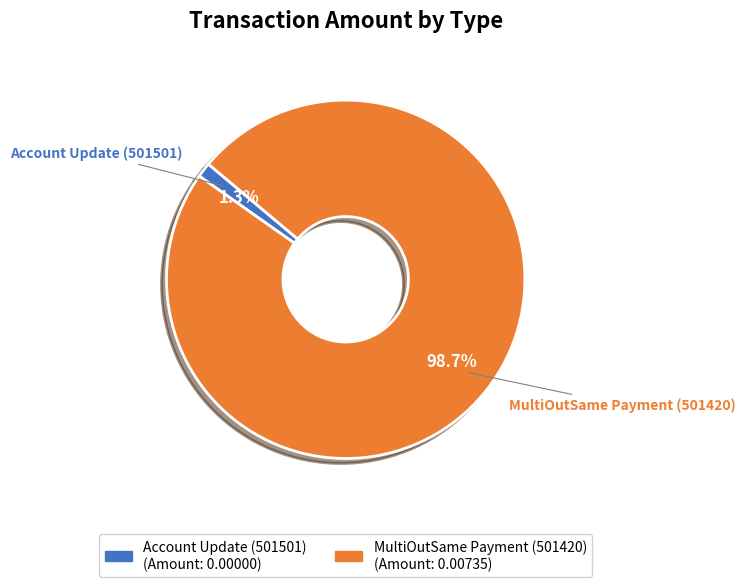

Which category has the smallest portion of the pie?

Account Update (501501)